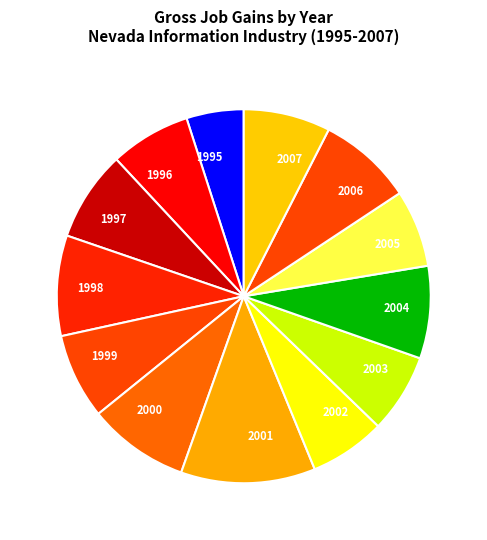

What is the ratio of the value at 2007 to the value at 1996?

1.1